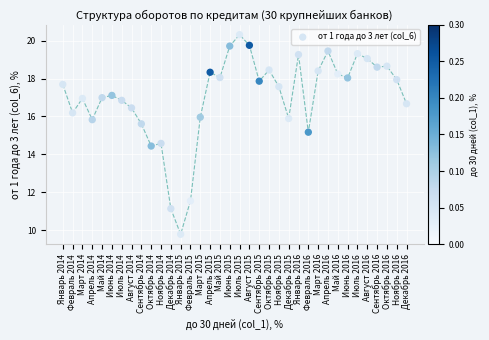

What is the range of Y values (max minus min)?

10.5